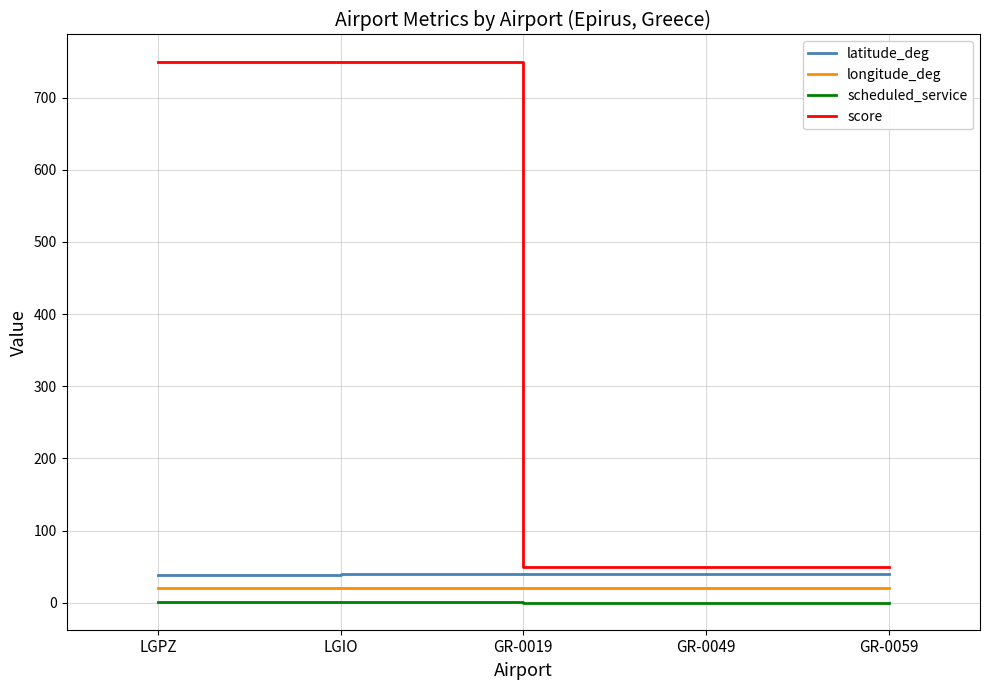

True or false: score and longitude_deg intersect in this chart.

False